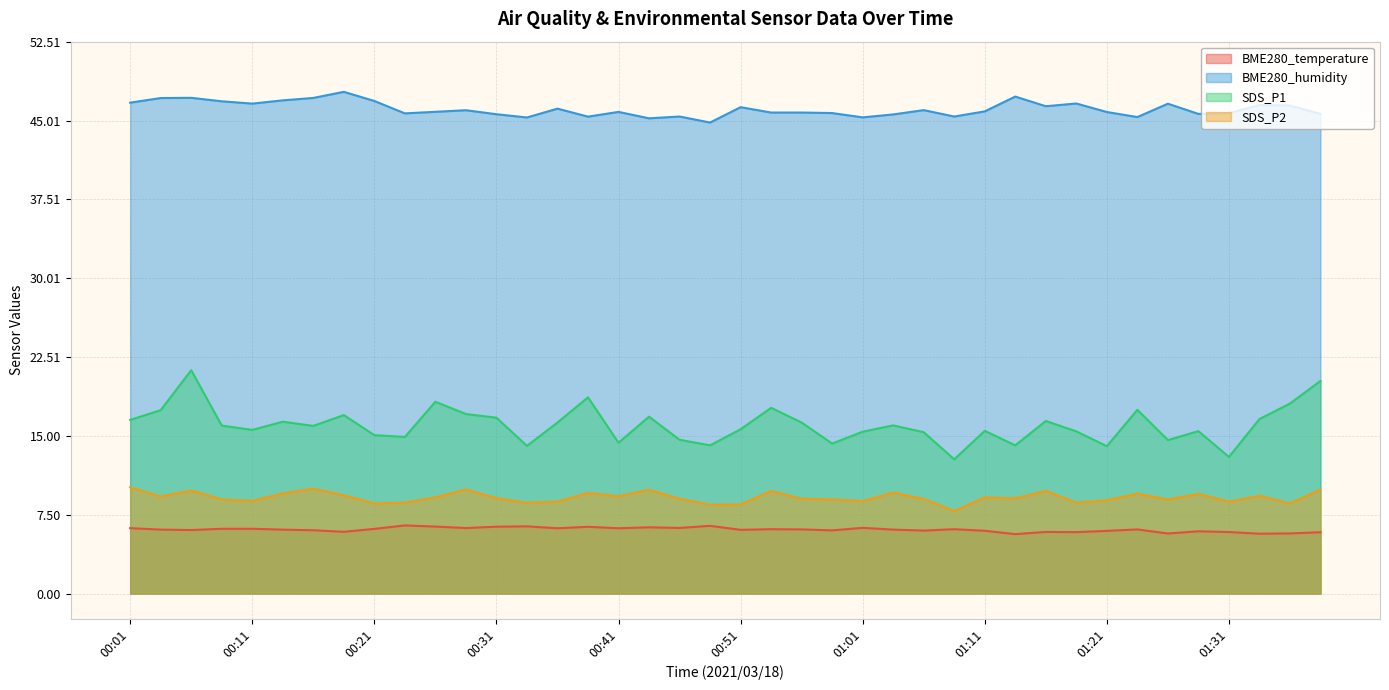

What is the value of the BME280_temperature point at the 11th from the left?

6.4